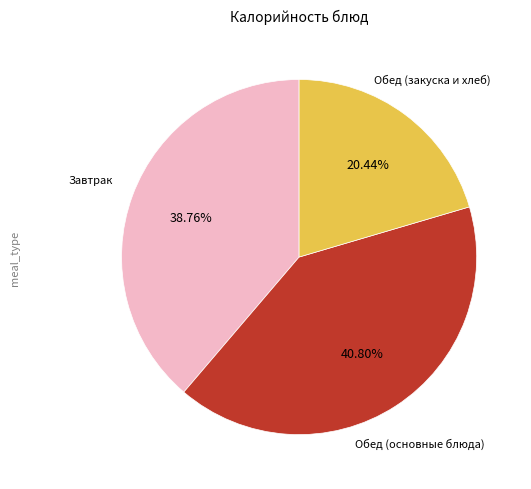

Does any single category account for the majority?

No